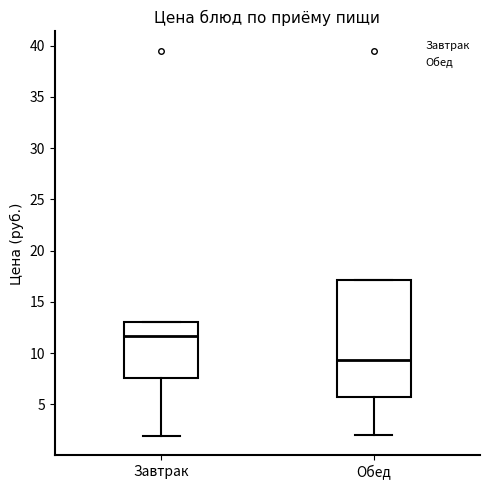

Reading left to right, transcribe this box plot: for each box, give where its median line is, the range the box spans, and where its two whiskers end, as read against the y-axis. The values are not printed on the chart, so give them approximately, as read against the axis.

Завтрак: median 11.5, box 7.5 to 13.0, whiskers 2.0 to 13.0
Обед: median 9.5, box 5.5 to 17.0, whiskers 2.0 to 17.0